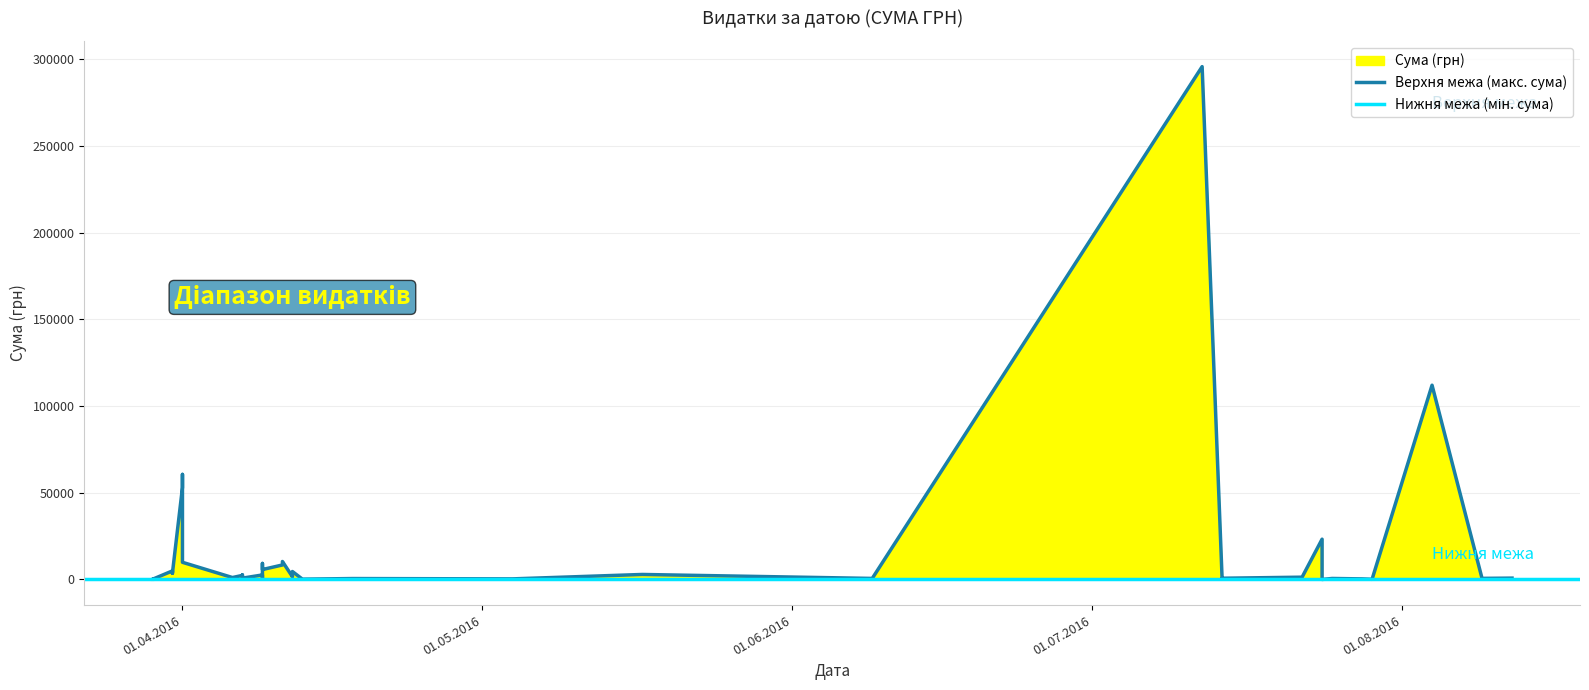

Does the chart have visible grid lines?

Yes